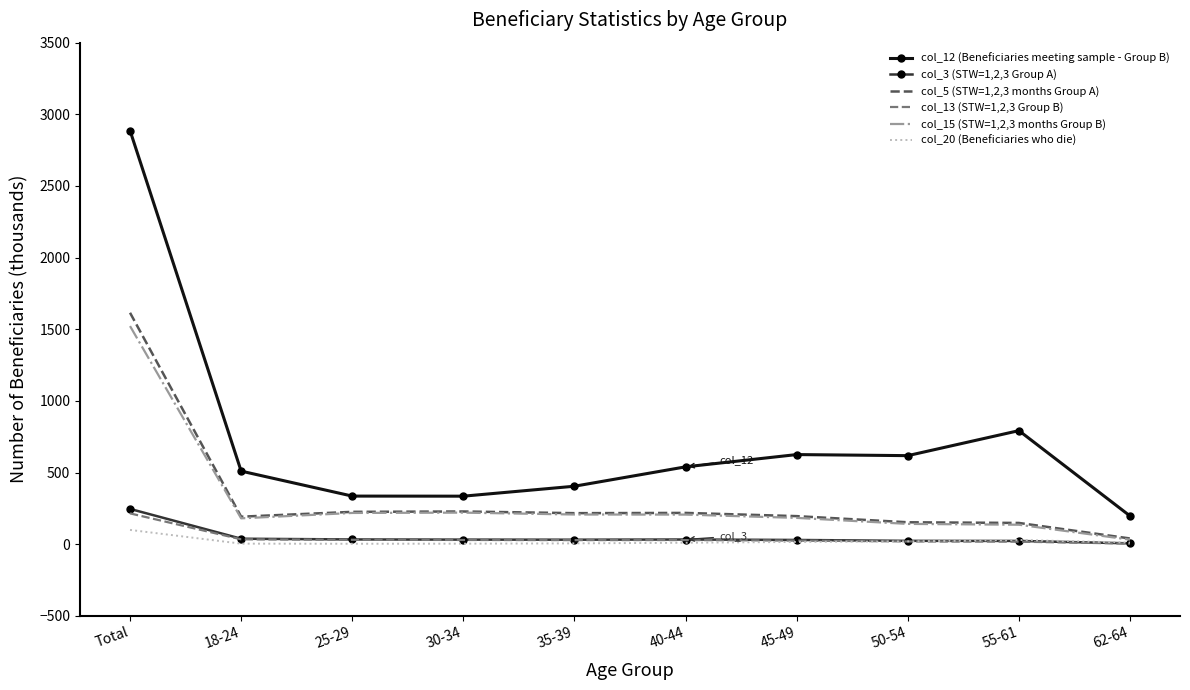

The col_15 (STW=1,2,3 months Group B) series shows 379.9 at Total. True or false?

False